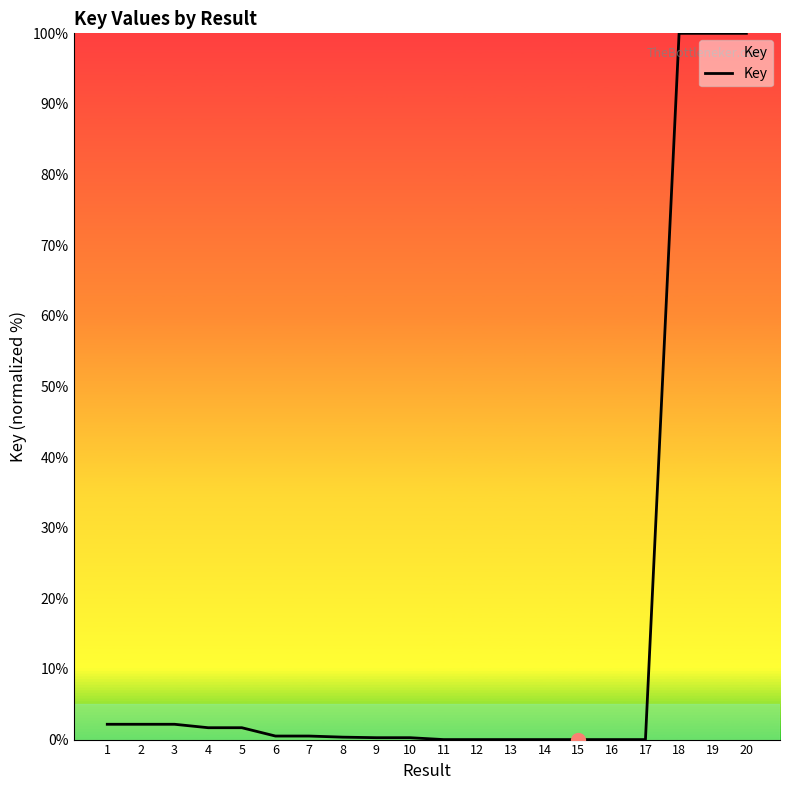

What is the change in value from 1 to 20?

+97.8